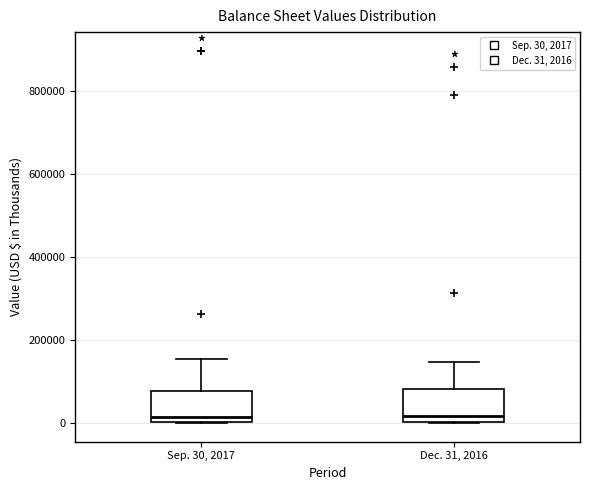

Reading left to right, transcribe this box plot: for each box, give where its median line is, the range the box spans, and where its two whiskers end, as read against the y-axis. The values are not printed on the chart, so give them approximately, as read against the axis.

Sep. 30, 2017: median 20000, box 0 to 80000, whiskers 0 to 160000
Dec. 31, 2016: median 20000, box 0 to 80000, whiskers 0 to 140000